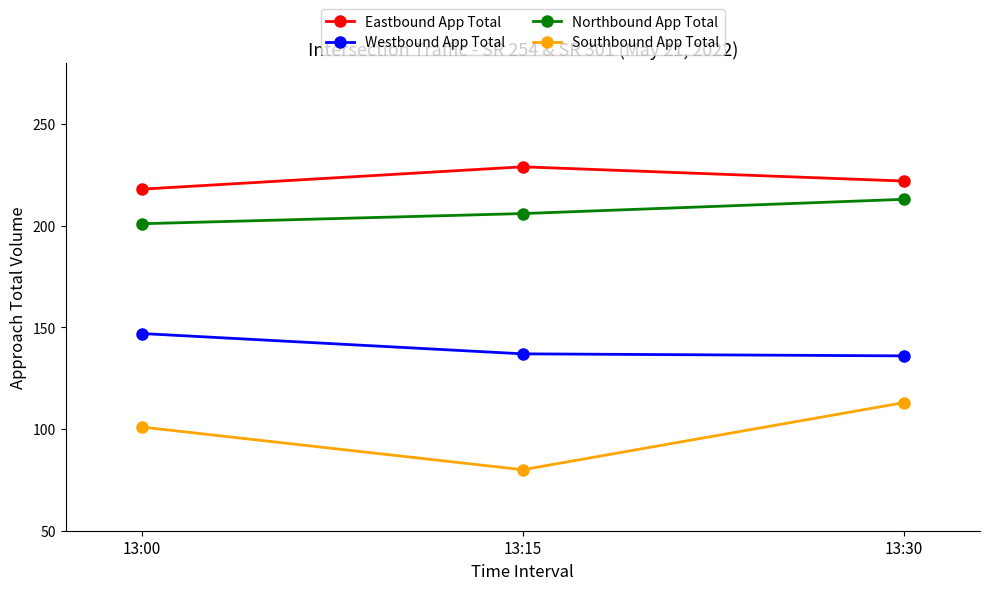

How many lines are shown in the chart?

4